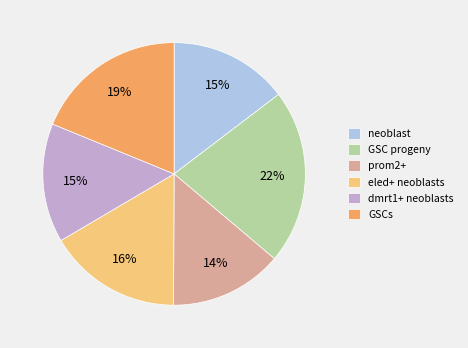

What percentage is the GSC progeny slice, to the nearest percent?

22%